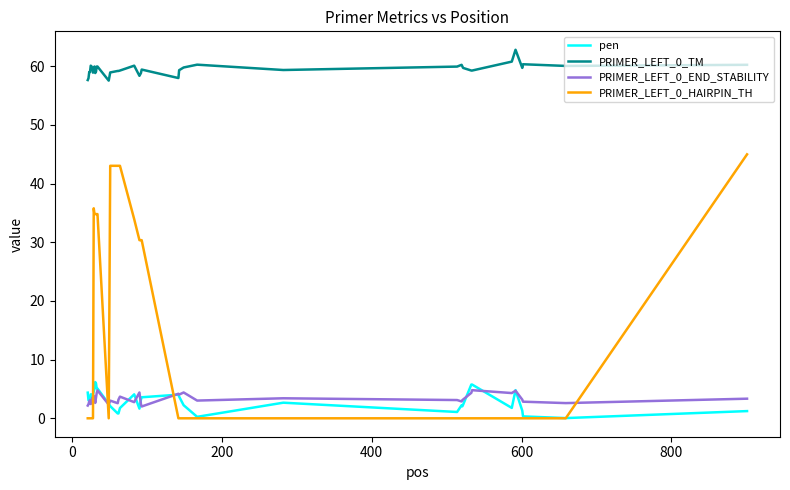

True or false: PRIMER_LEFT_0_HAIRPIN_TH and PRIMER_LEFT_0_TM cross at least once.

False